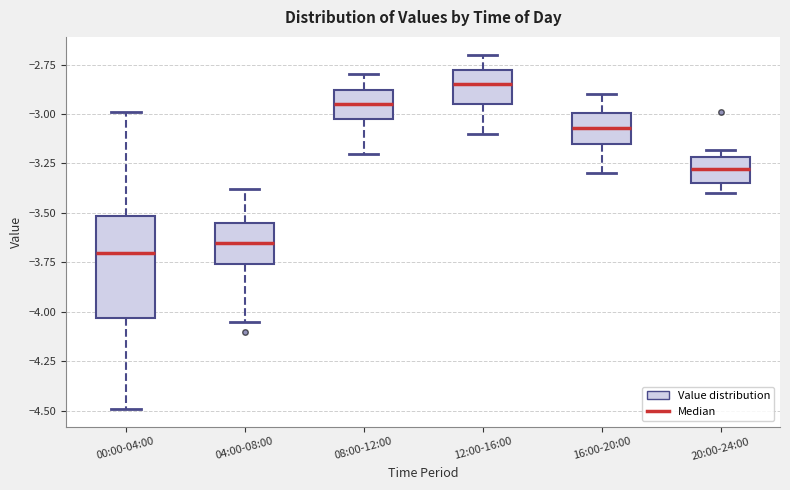

Where is the lower edge of the box for 20:00-24:00 on the y-axis? The values are not printed on the chart, so give them approximately, as read against the axis.

-3.35